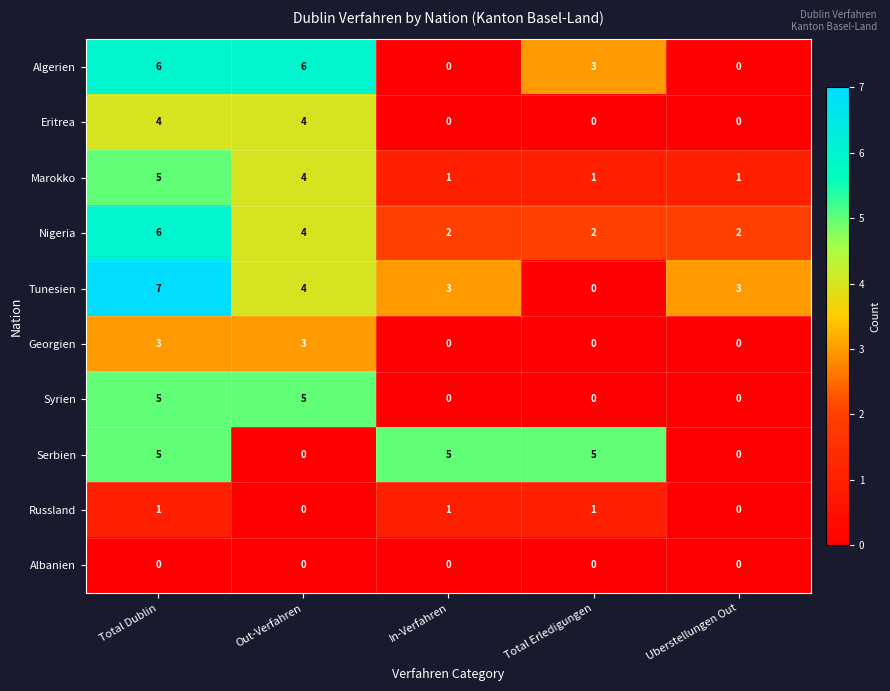

Which series has the largest range (max minus min)?

Tunesien